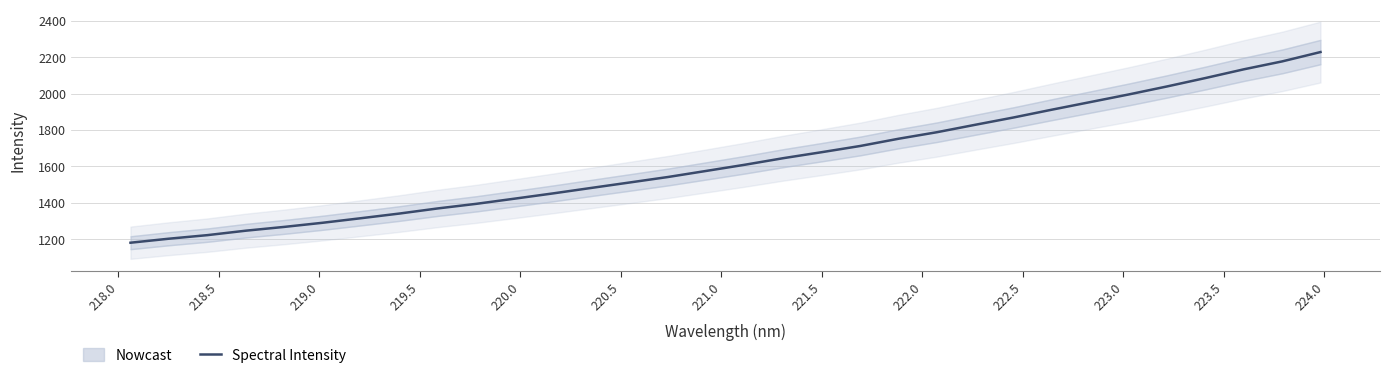

What is the lowest value of the Spectral Intensity series?

1181.2